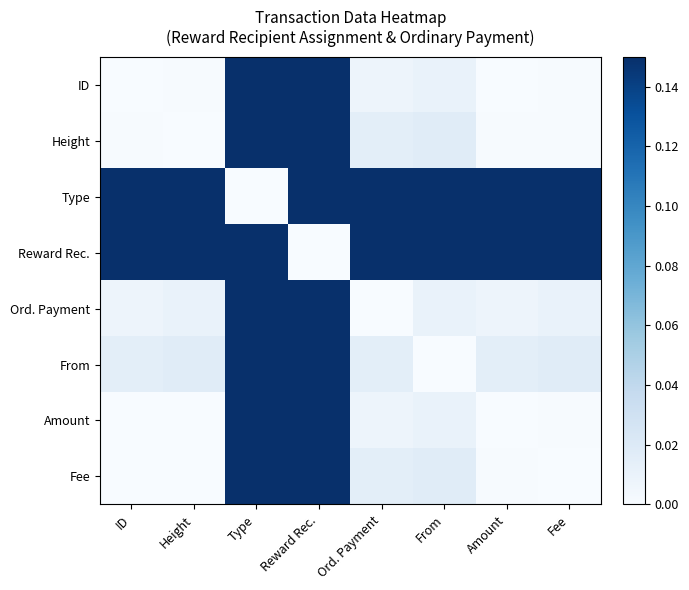

The value of Height at Amount is 0.0. True or false?

False